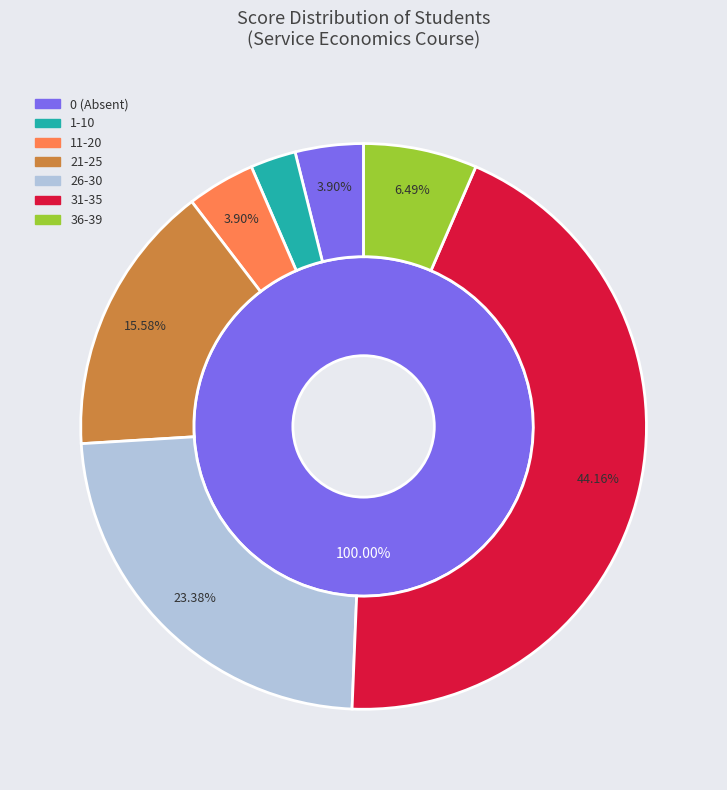

Is there any slice that represents more than half of the pie?

No